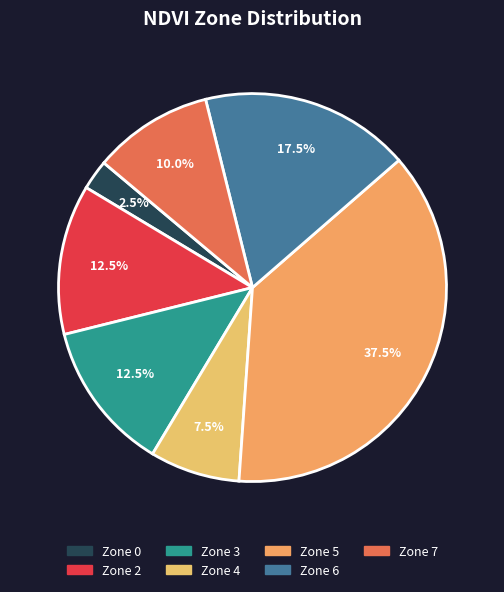

Does Zone 5 account for over 50% of the chart?

No